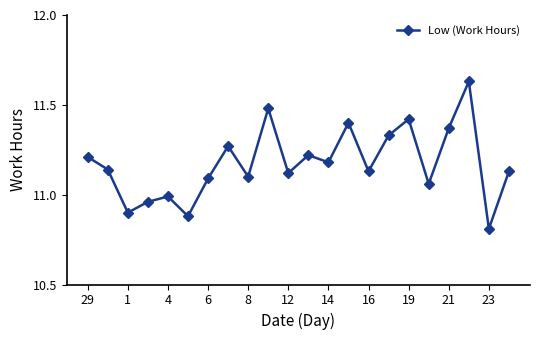

How many interior local peaks (higher than both neighbors) does the data have?

7